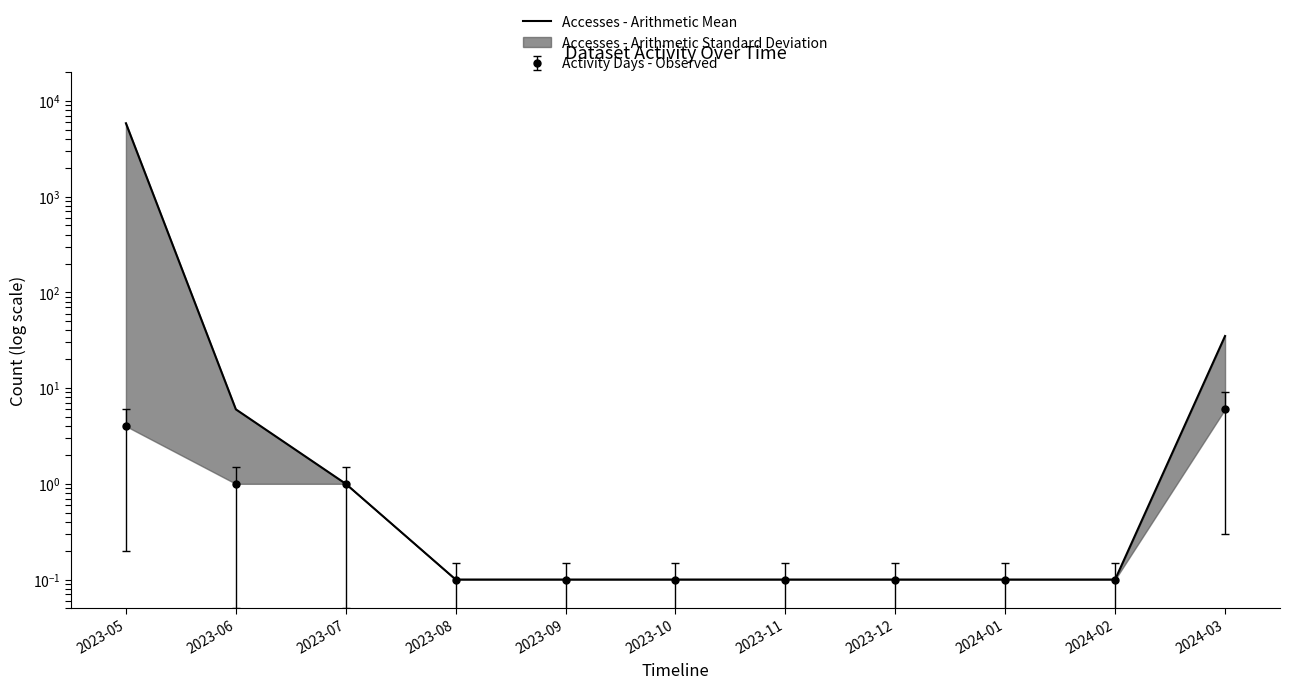

Which label corresponds to the smallest value in the chart?

2023-08